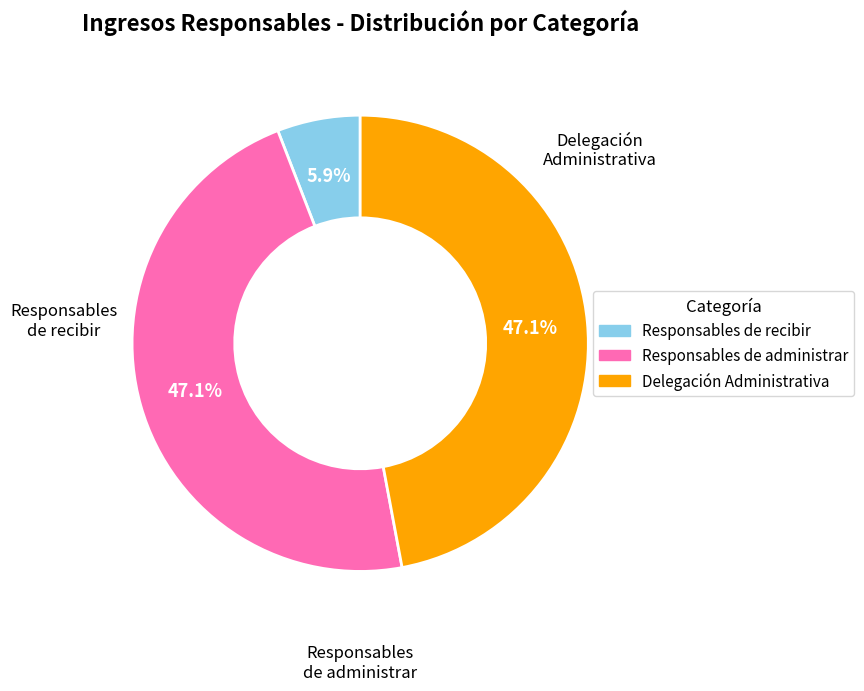

What percentage is NOT represented by Responsables de administrar?

52.9%